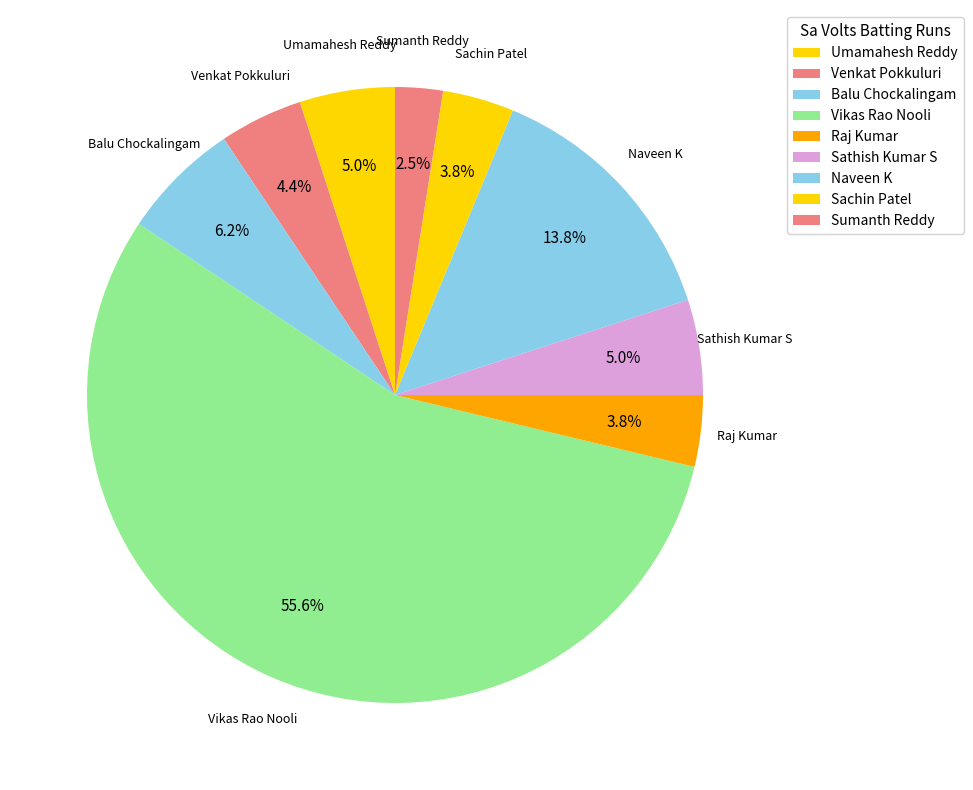

What is the total percentage of Sachin Patel and Raj Kumar?

7.5%